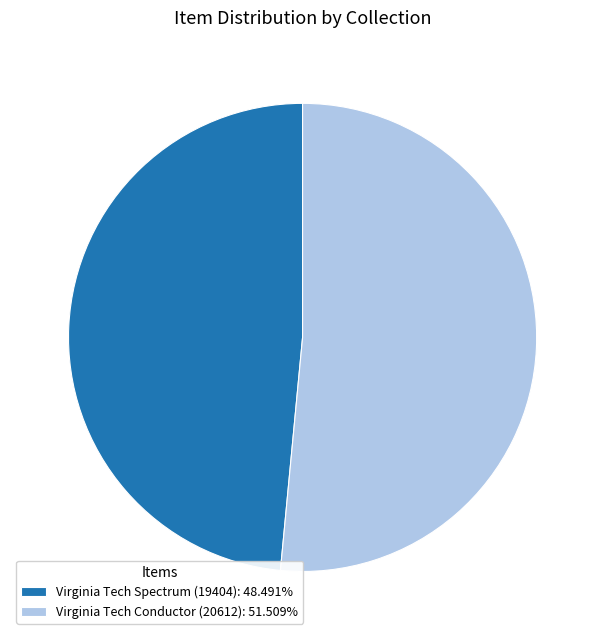

Is Virginia Tech Spectrum (19404) the majority of the pie?

No